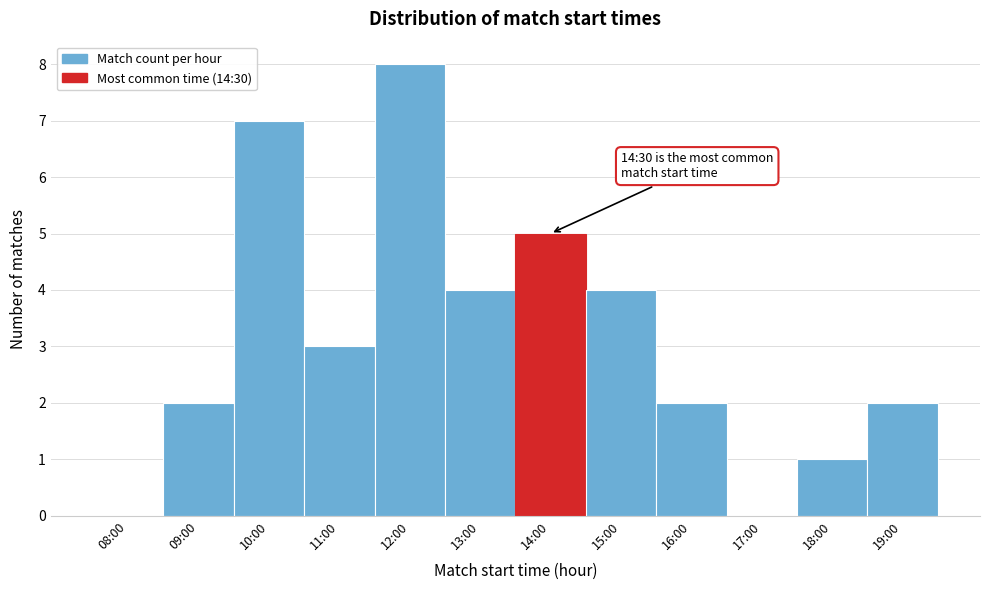

Reading left to right, extract all data points from this chart.

08:00=0	09:00=2	10:00=7	11:00=3	12:00=8	13:00=4	14:00=5	15:00=4	16:00=2	17:00=0	18:00=1	19:00=2